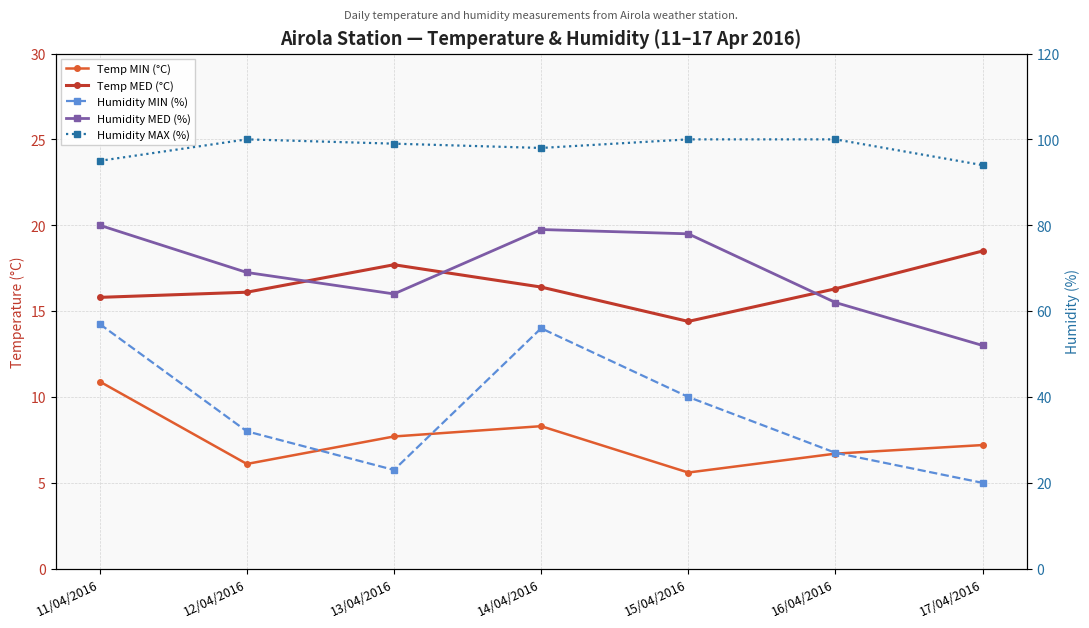

At which category does the chart reach its minimum across all series?

15/04/2016